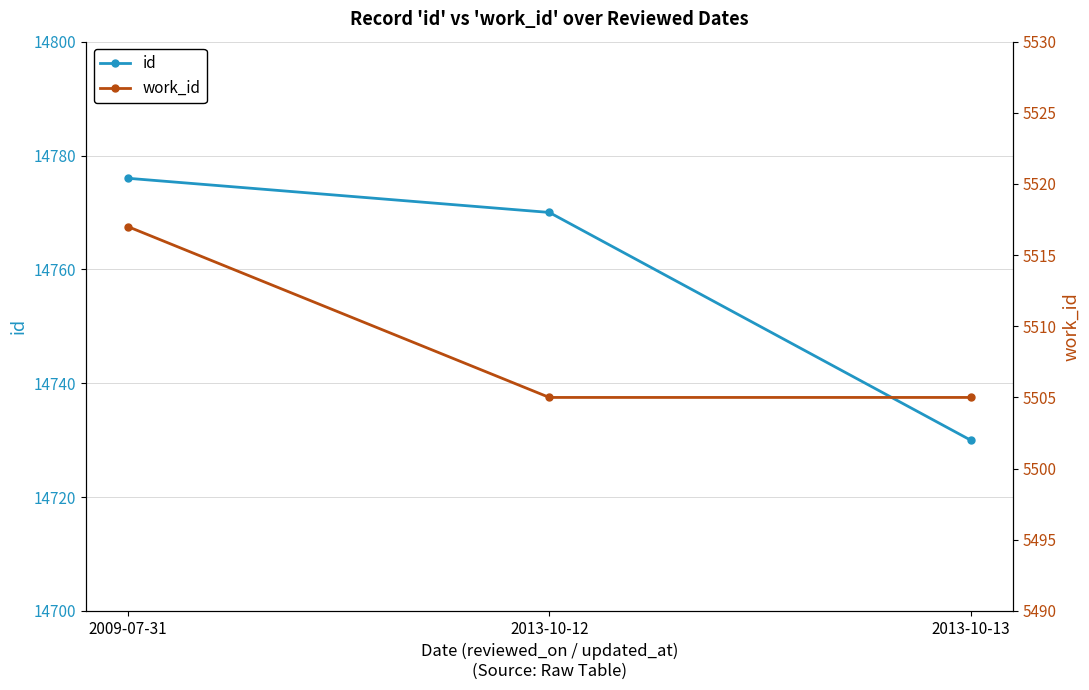

Which series has the largest total across all categories?

id